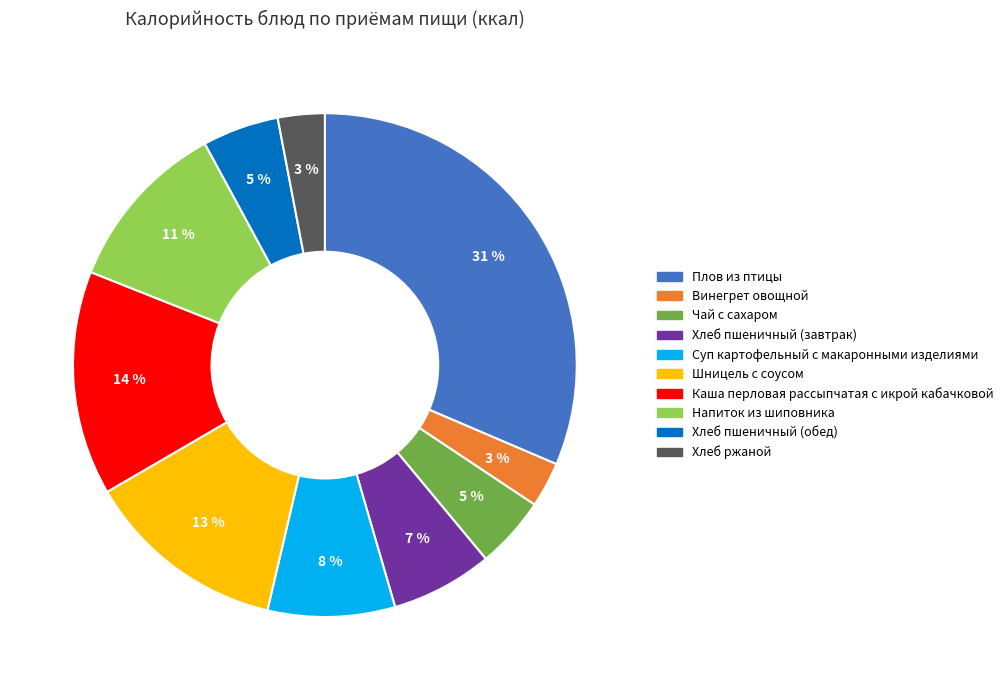

To the nearest percent, what is the combined percentage of Винегрет овощной and Хлеб пшеничный (обед)?

8%